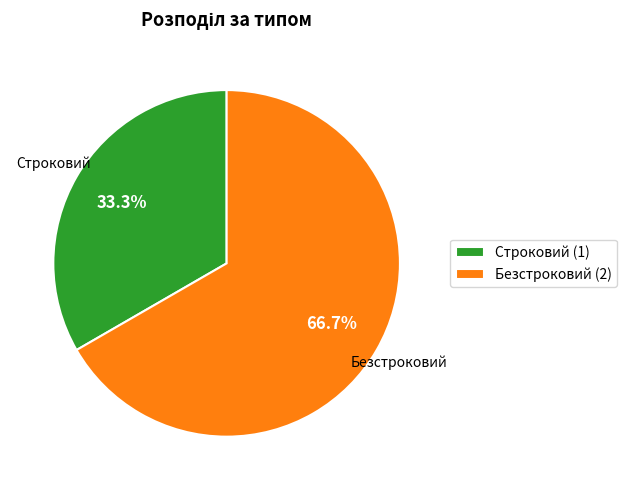

What is the largest slice in the pie chart?

Безстроковий